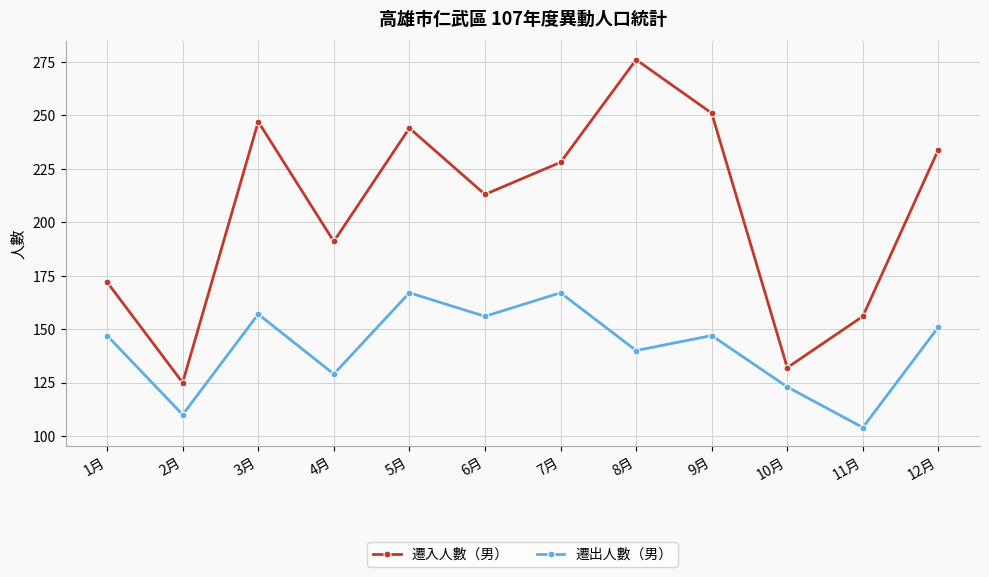

Count the number of categories in the chart.

12